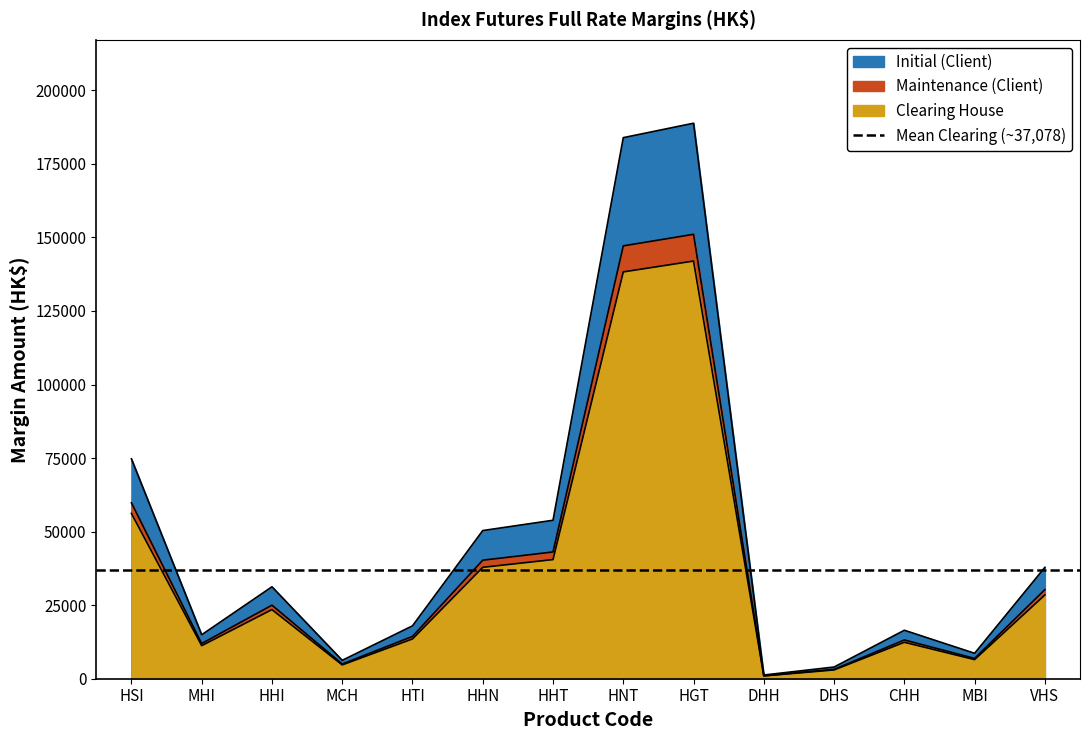

Rank the series at HHI from highest to lowest value.

Initial (Client), Maintenance (Client), Clearing House